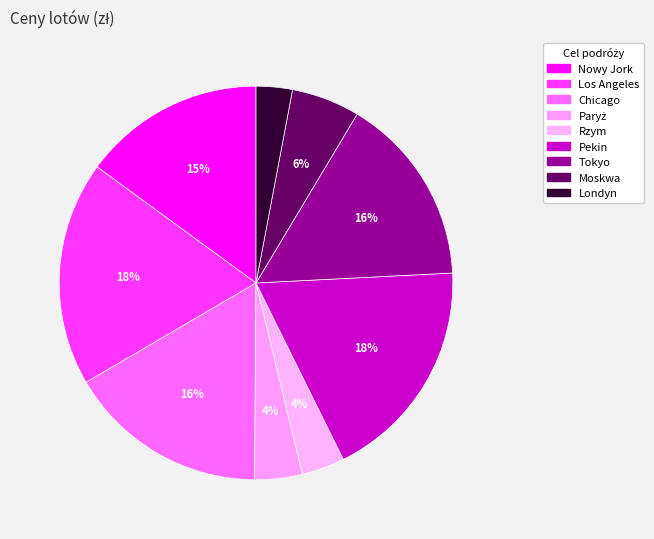

Between Paryż and Londyn, which is larger?

Paryż